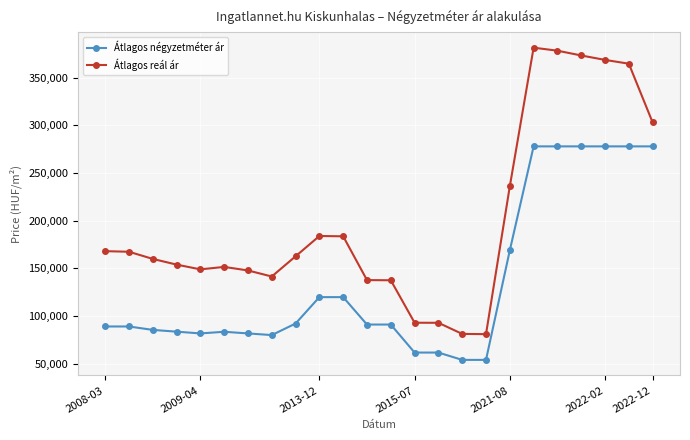

Which series has the largest total across all categories?

Átlagos reál ár